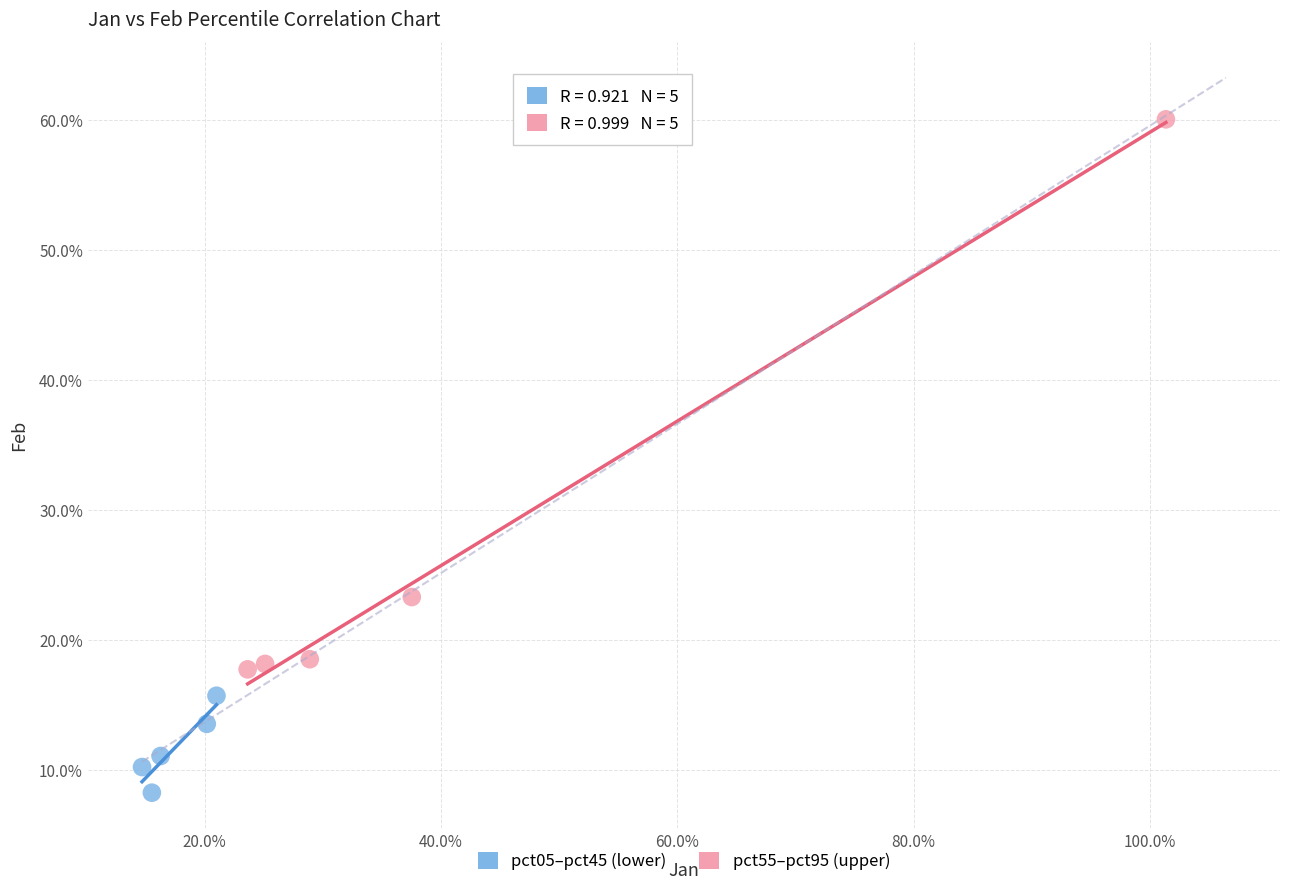

What are all the series names shown in the legend?

pct05–pct45 (lower), pct55–pct95 (upper)